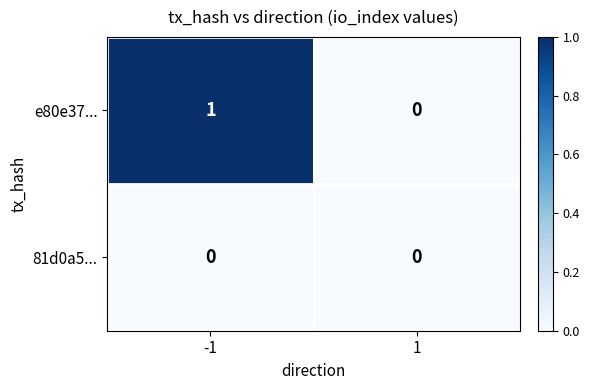

Is the value of e80e37... at -1 greater than the value of 81d0a5... at 1?

Yes